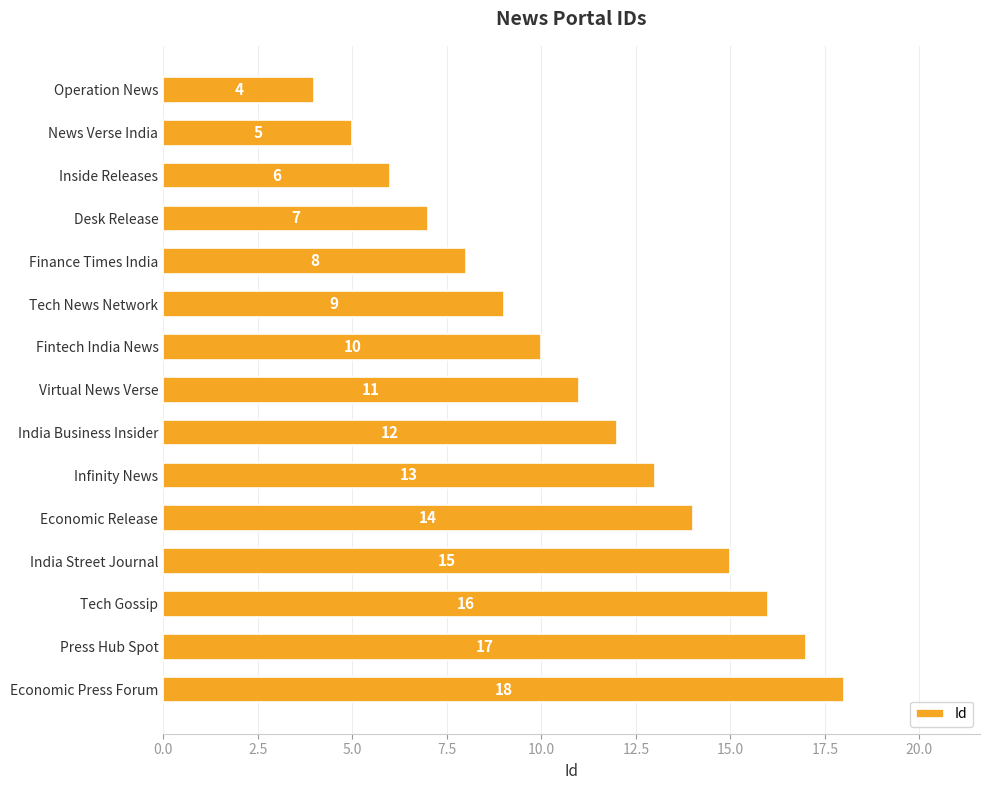

The chart shows a value of 3 at Finance Times India. True or false?

False